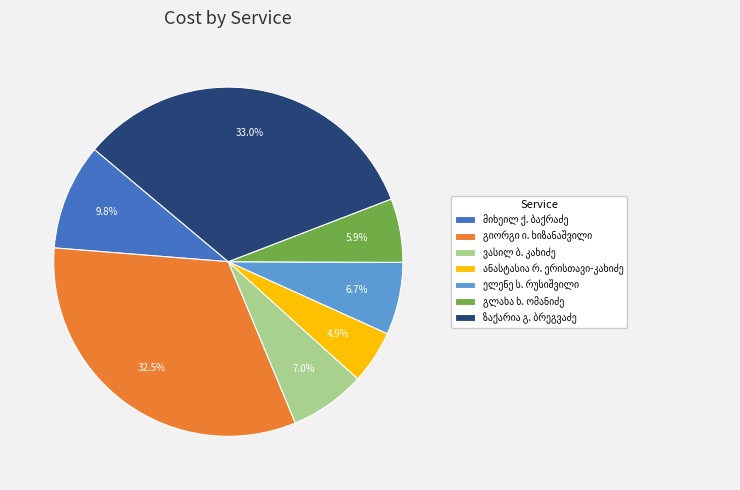

Is there any slice that represents more than half of the pie?

No